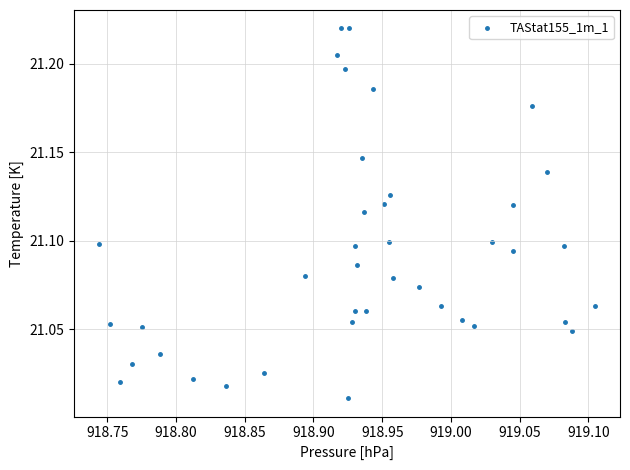

What is the range of X values (max minus min)?

0.4